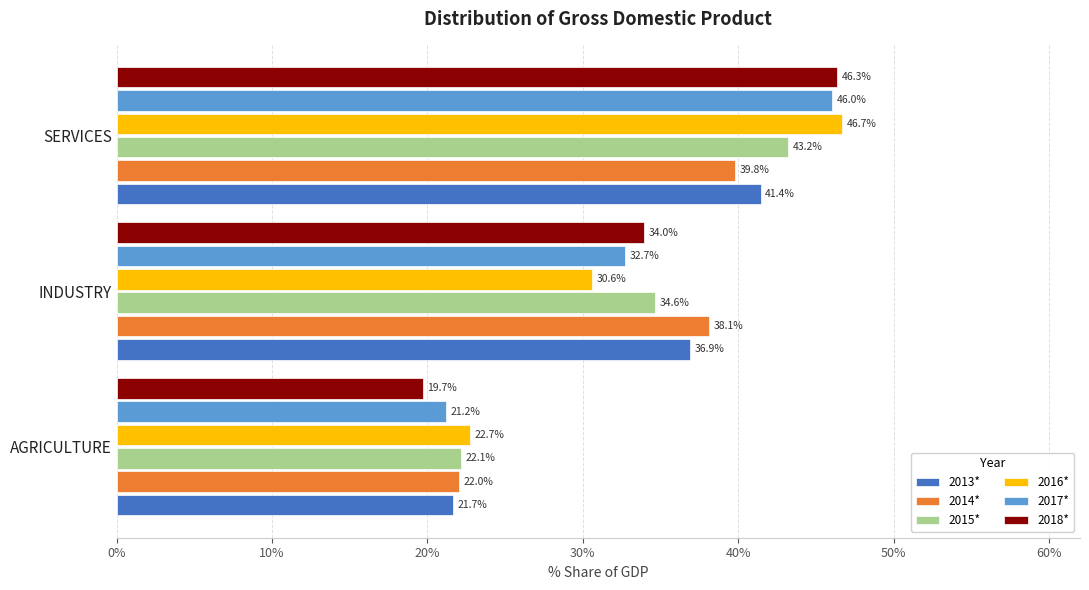

What is the maximum value for 2015*?

43.2